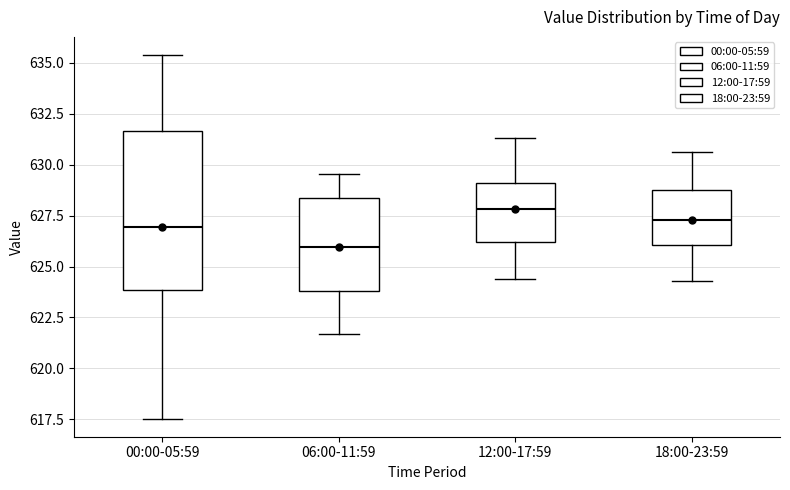

Reading left to right, transcribe this box plot: for each box, give where its median line is, the range the box spans, and where its two whiskers end, as read against the y-axis. The values are not printed on the chart, so give them approximately, as read against the axis.

00:00-05:59: median 627.0, box 624.0 to 631.5, whiskers 617.5 to 635.5
06:00-11:59: median 626.0, box 624.0 to 628.5, whiskers 621.5 to 629.5
12:00-17:59: median 628.0, box 626.0 to 629.0, whiskers 624.5 to 631.5
18:00-23:59: median 627.5, box 626.0 to 629.0, whiskers 624.5 to 630.5